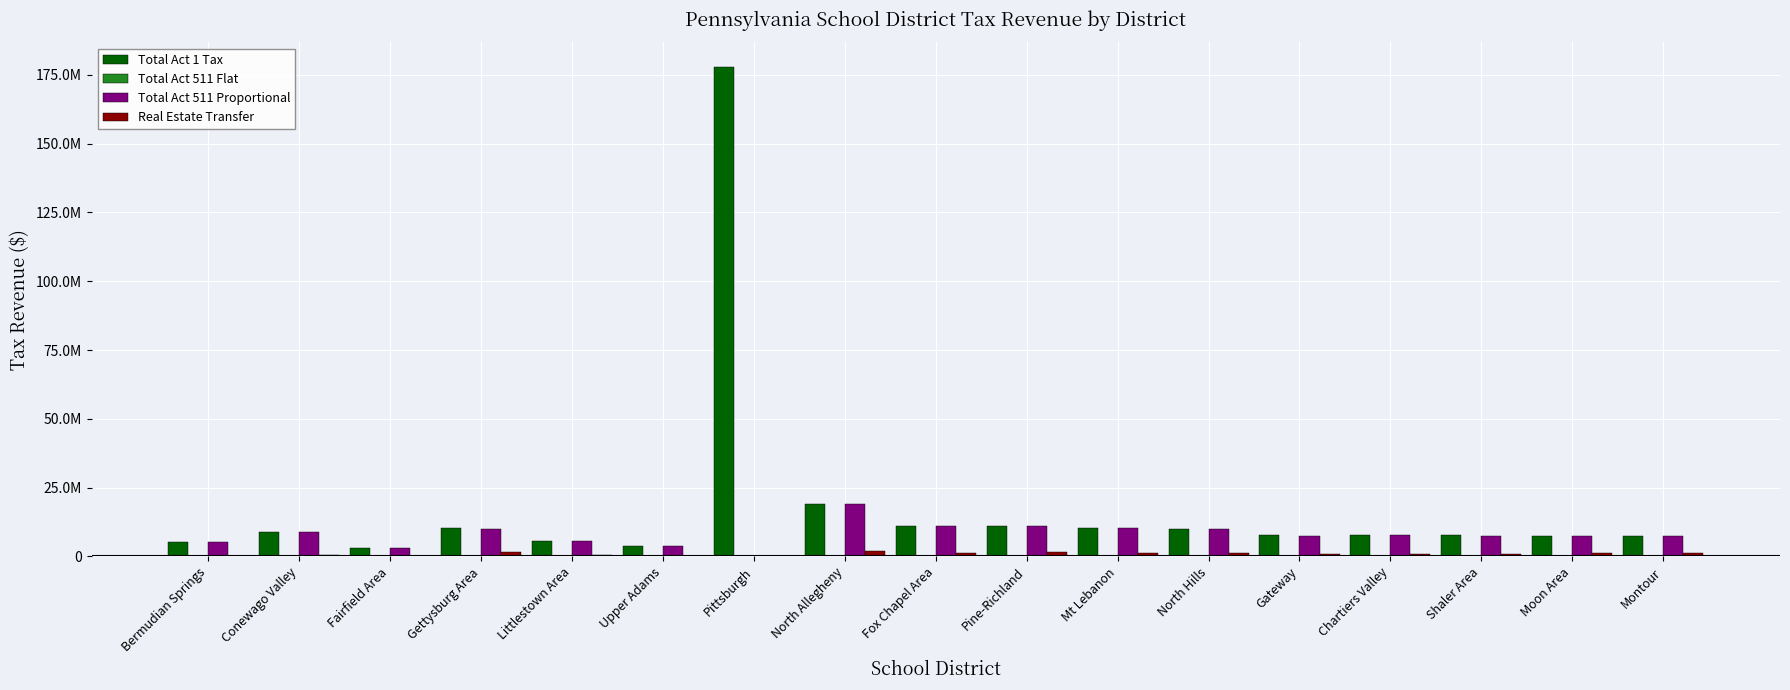

Are the bars horizontal?

No